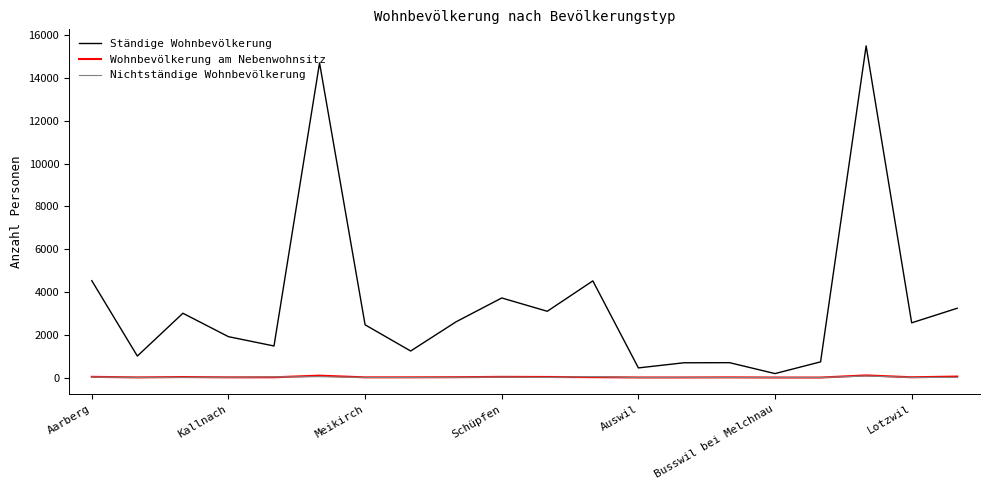

Which series has the largest range (max minus min)?

Ständige Wohnbevölkerung